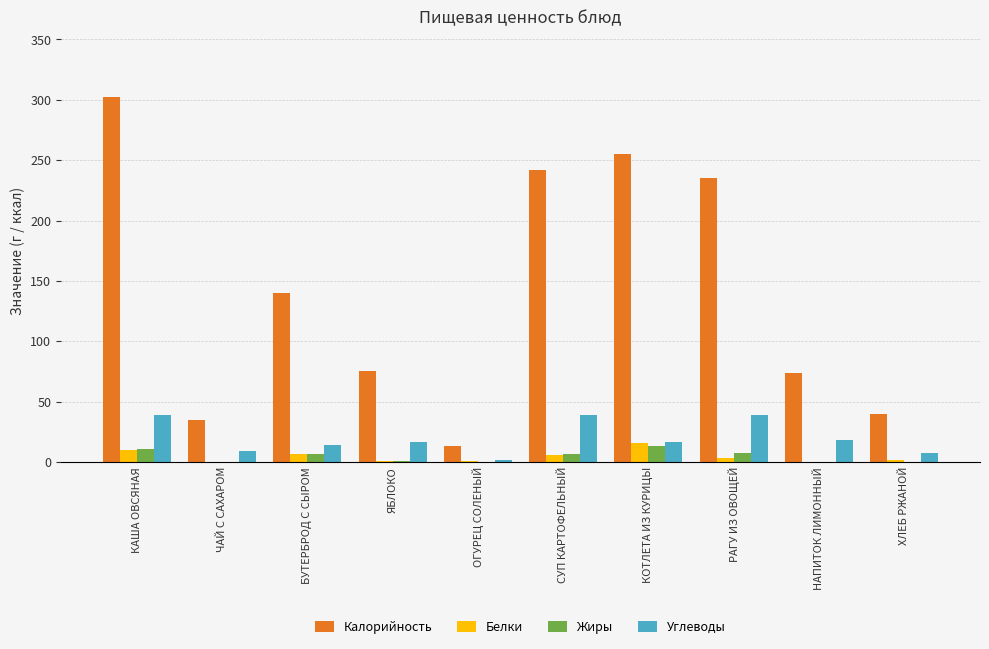

What is the greatest value displayed?

302.0